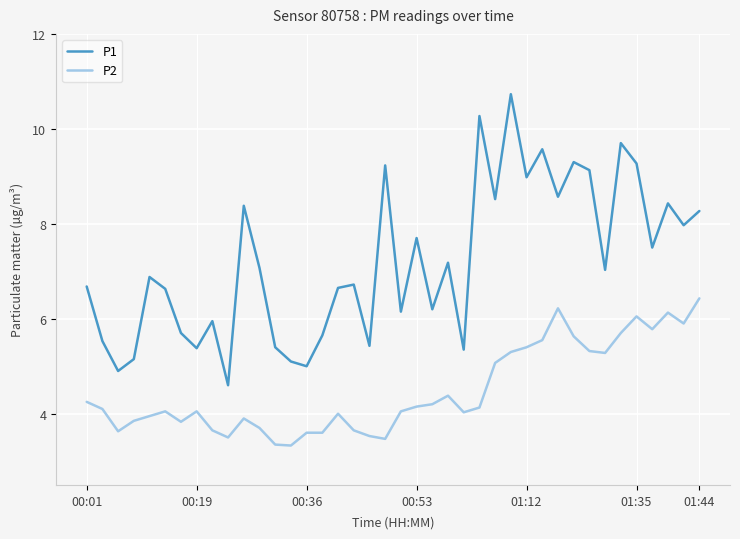

What is the difference between the maximum and minimum values in the P2 series?

3.1